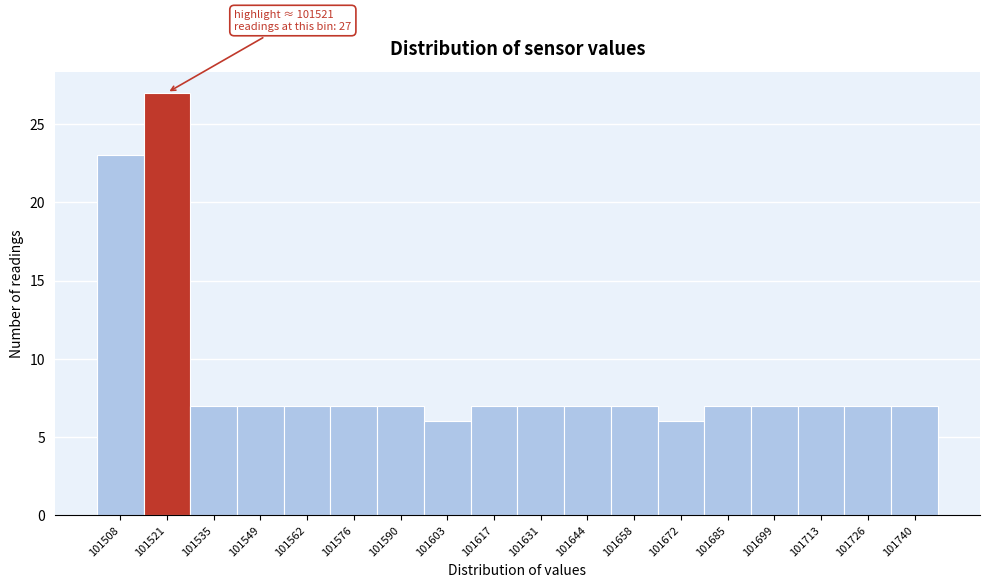

Which range on the x-axis has the tallest bar?

101514 to 101528